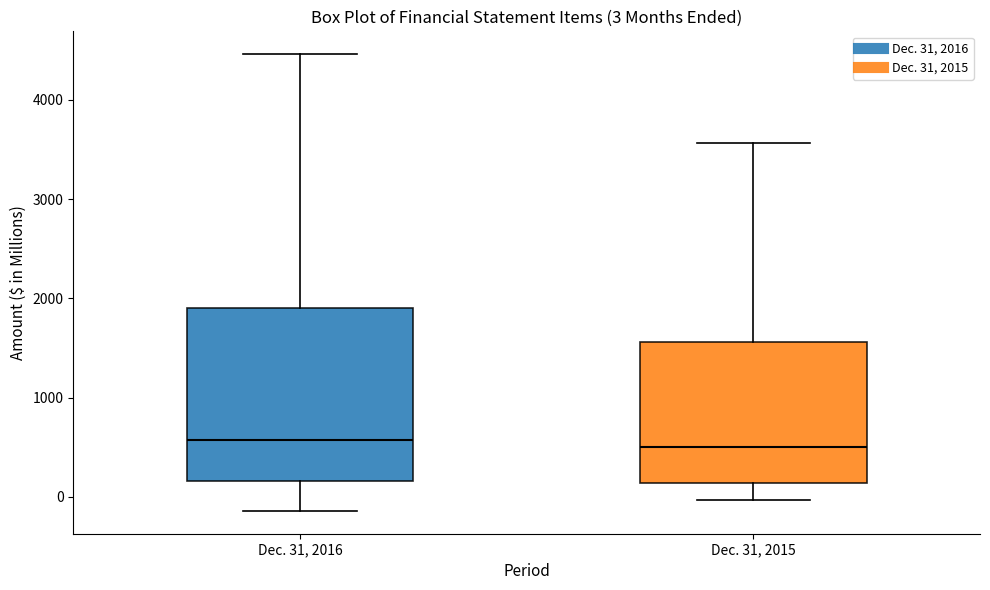

Comparing the boxes themselves (not the whiskers), which one is the tallest?

Dec. 31, 2016